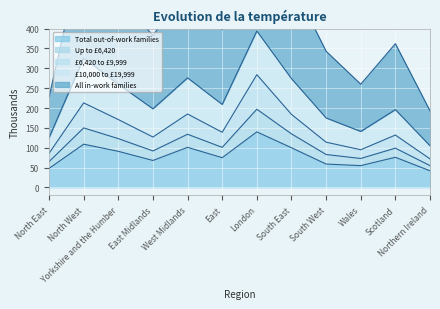

How many data points does each series have?

12